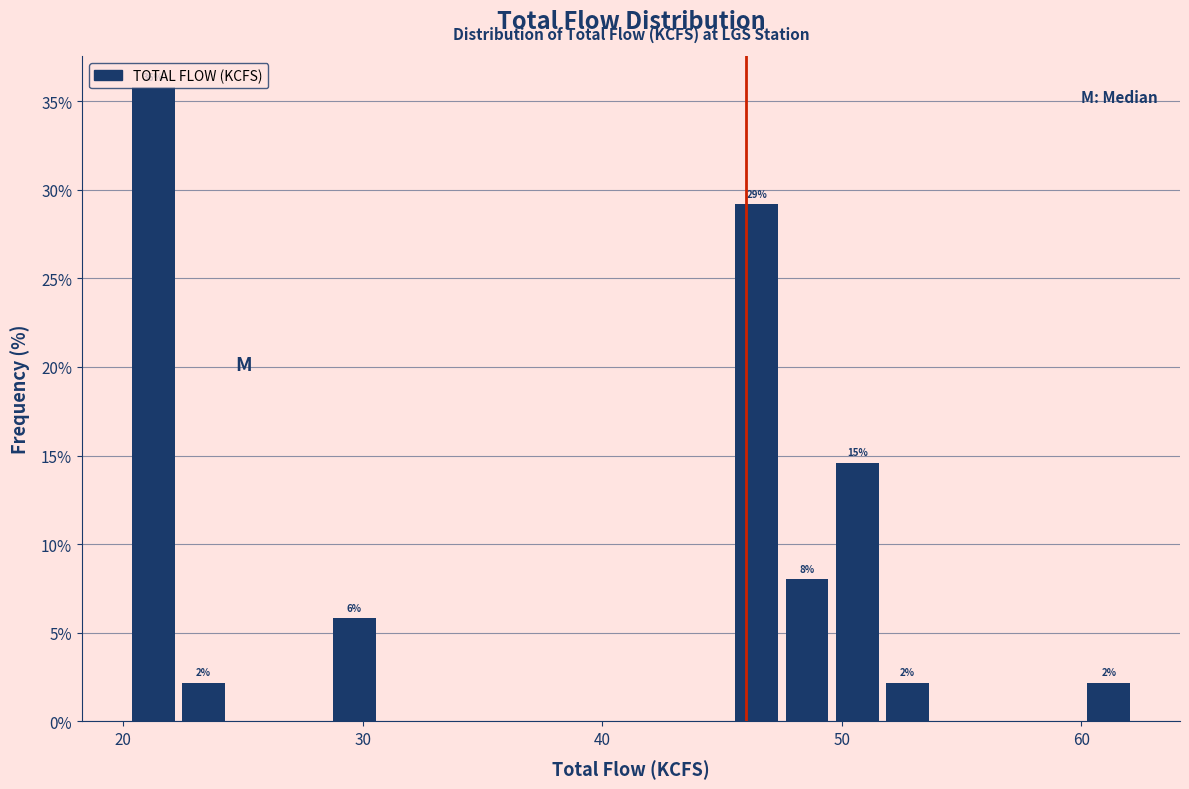

Read against the x-axis, roughly where is the centre of the tallest bar?

21